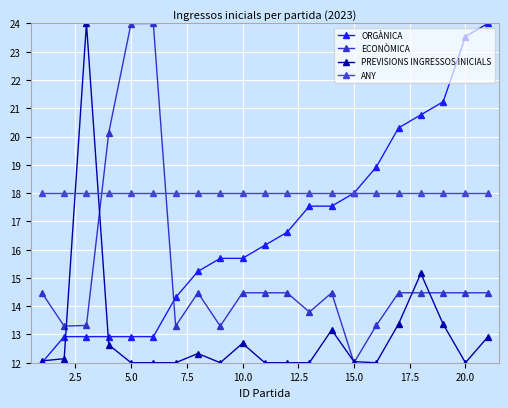

How many distinct data groups are displayed?

4